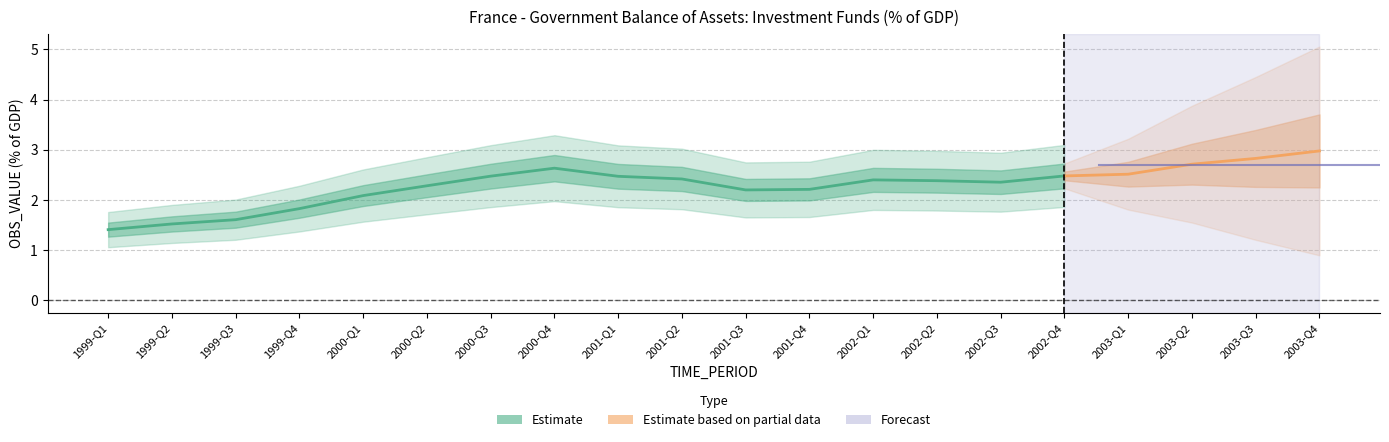

Where is the data nearest to the value 2?

2000-Q1